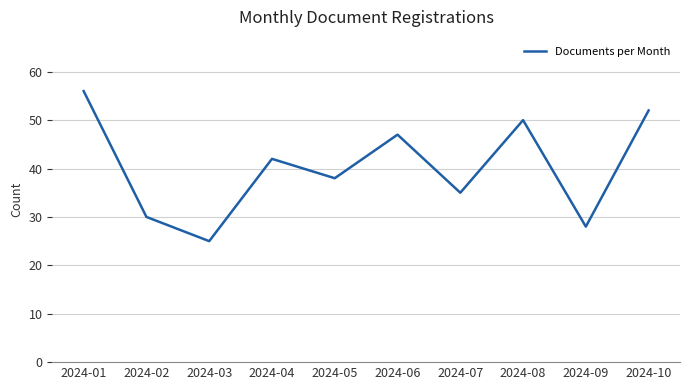

The chart shows a value of 25 at 2024-10. True or false?

False